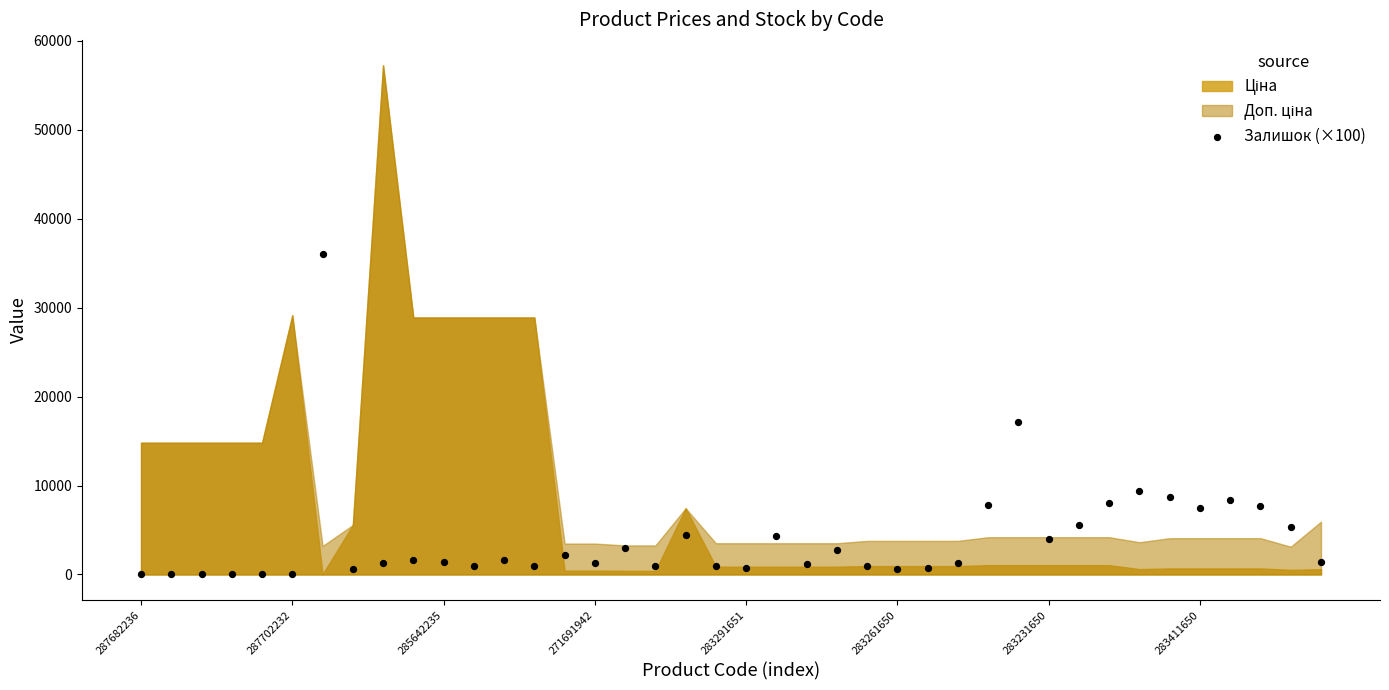

What is the range of Y values (max minus min)?

36000